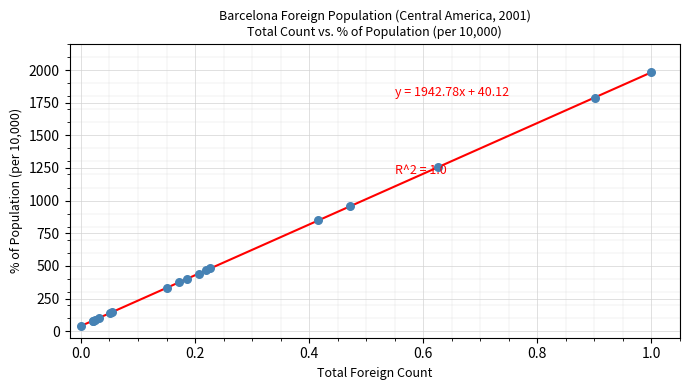

What Y value in the scatter plot is closest to 1011?

955